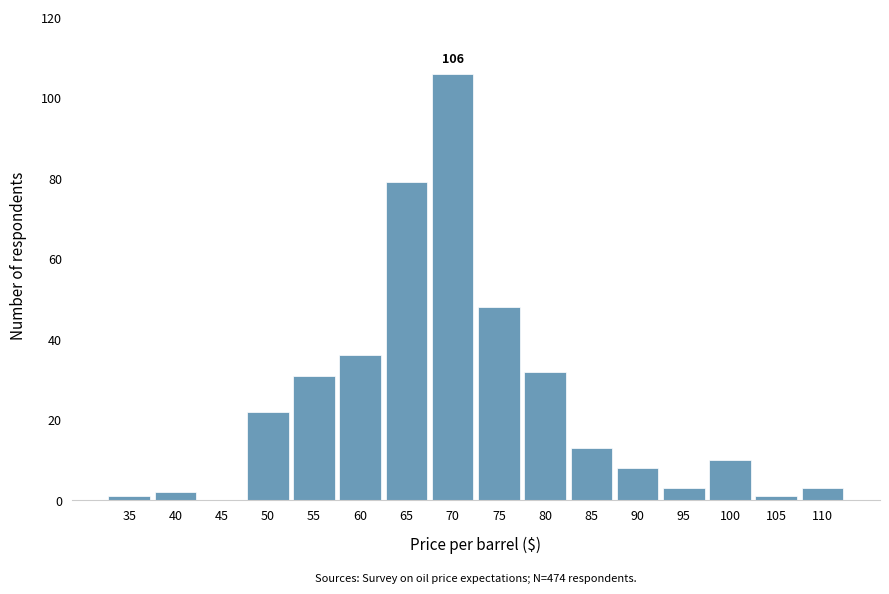

Reading left to right, list all the values displayed in this chart.

35=1	40=2	50=22	55=31	60=36	65=79	70=106	75=48	80=32	85=13	90=8	95=3	100=10	105=1	110=3